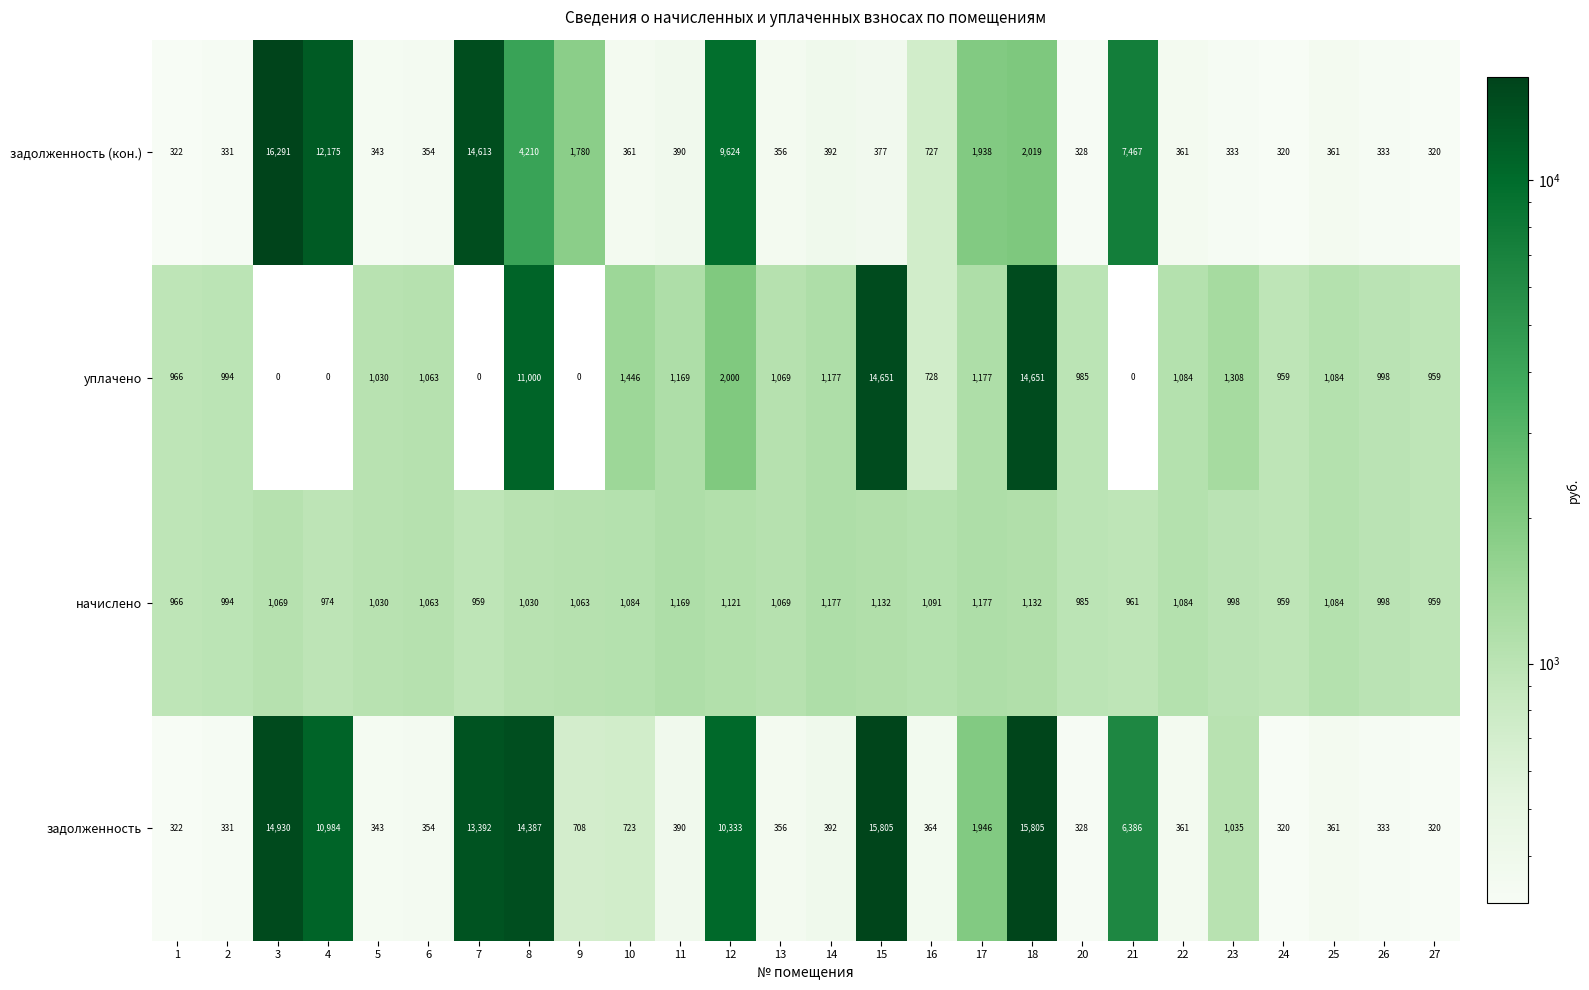

Where does the задолженность (кон.) series first go above 377?

3